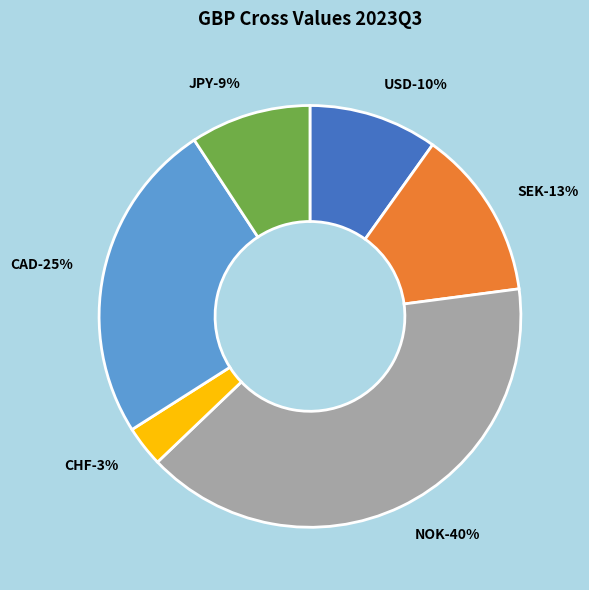

To the nearest percent, what portion does USD represent?

10%